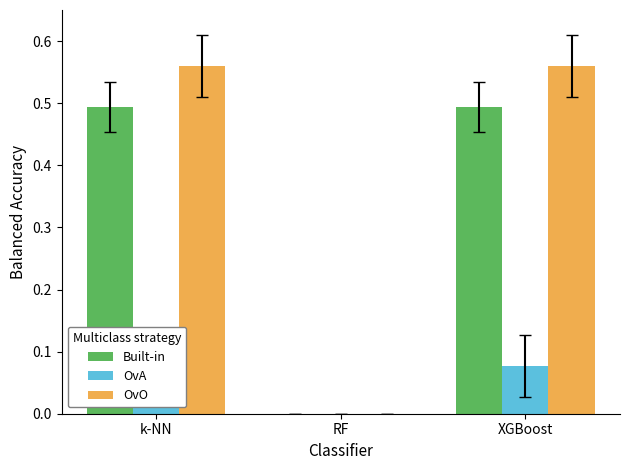

How many data points in Built-in are above 0?

2